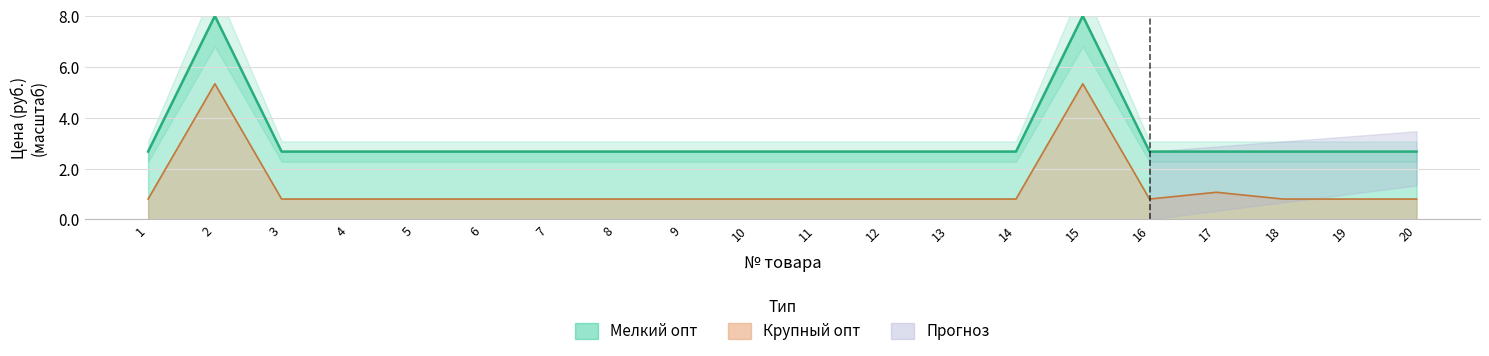

Which category has the lowest value across all series?

1